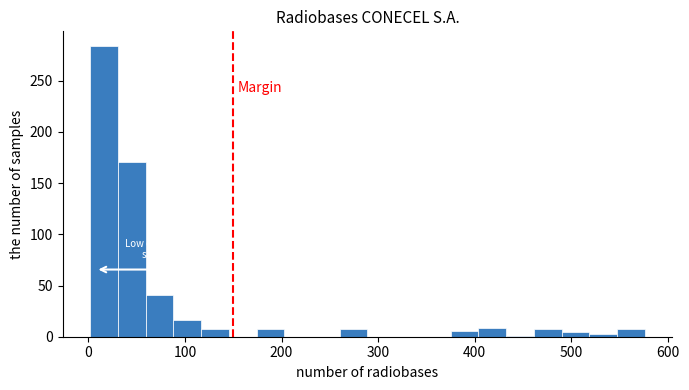

Read against the x-axis, roughly where is the centre of the tallest bar?

20